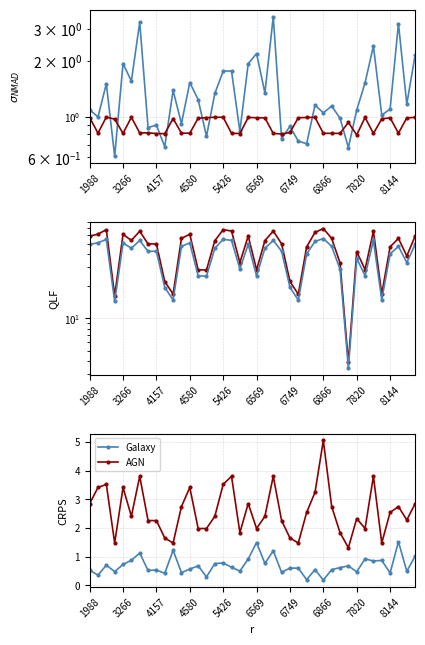

True or false: AGN and Galaxy intersect in this chart.

False